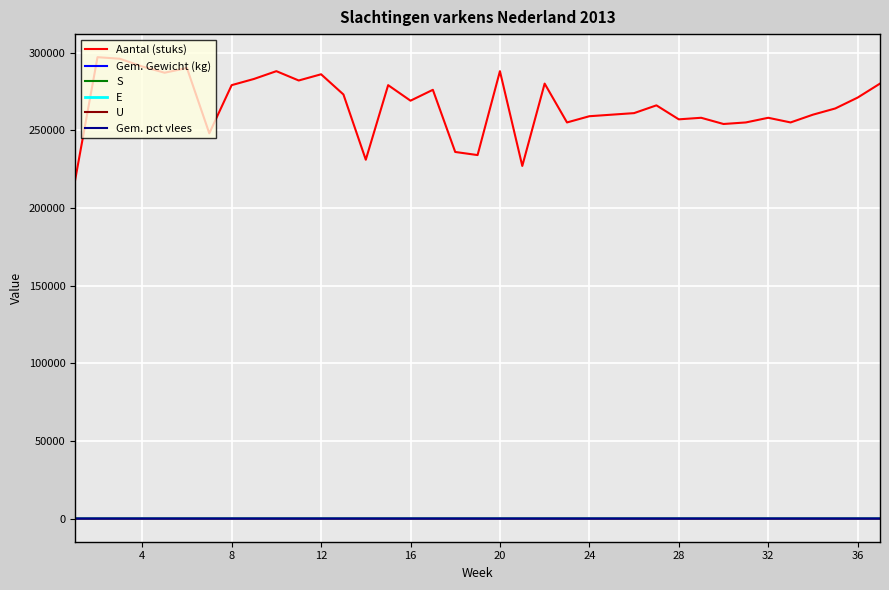

Which series has the largest total across all categories?

Aantal (stuks)